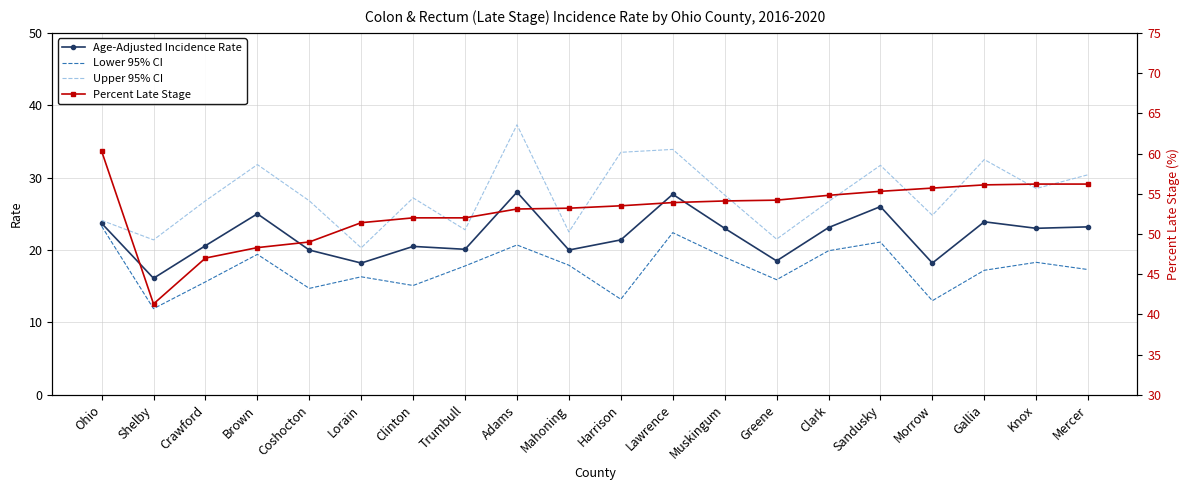

Rank the series at Muskingum from highest to lowest value.

Percent Late Stage, Upper 95% CI, Age-Adjusted Incidence Rate, Lower 95% CI